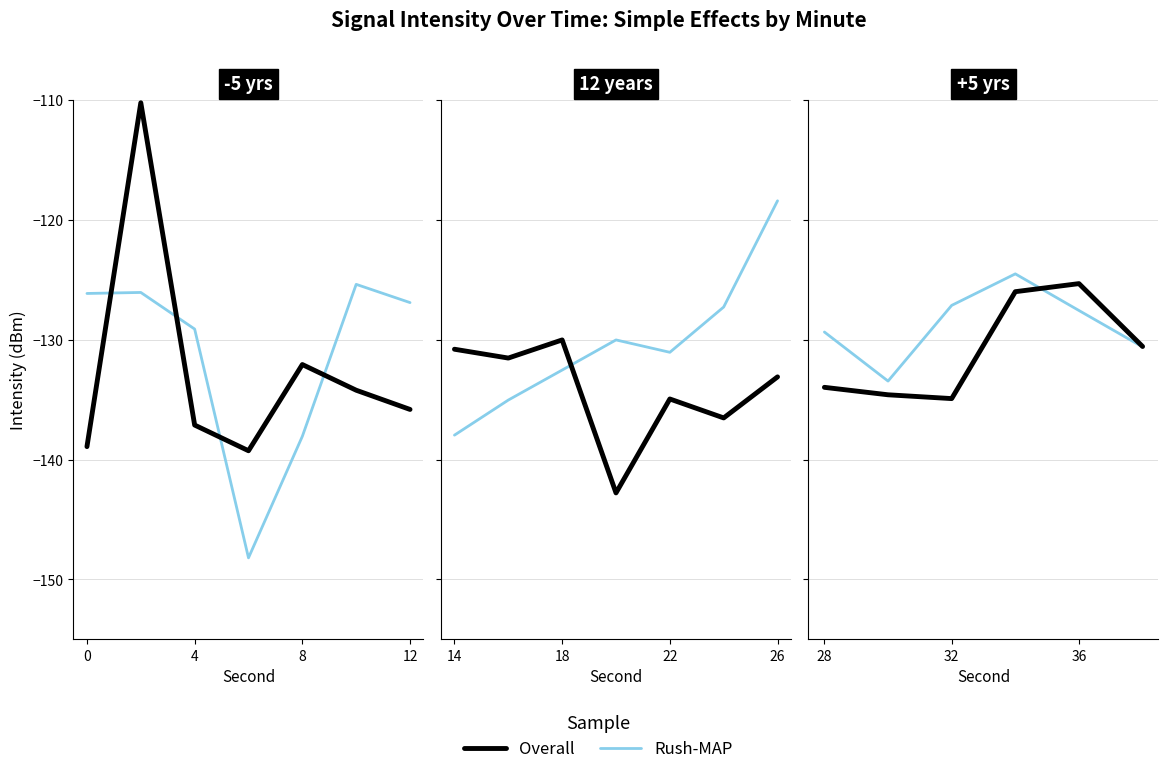

How many categories are shown in the chart?

6